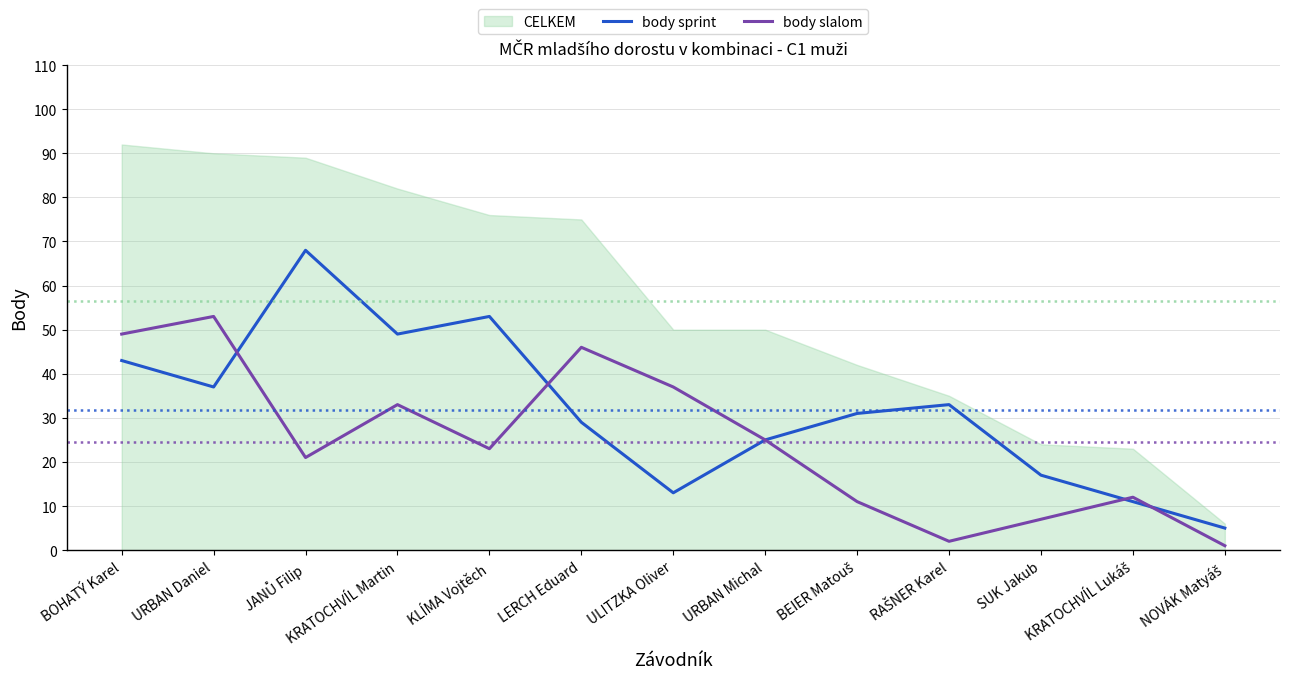

The body sprint series shows 76 at KRATOCHVÍL Martin. True or false?

False